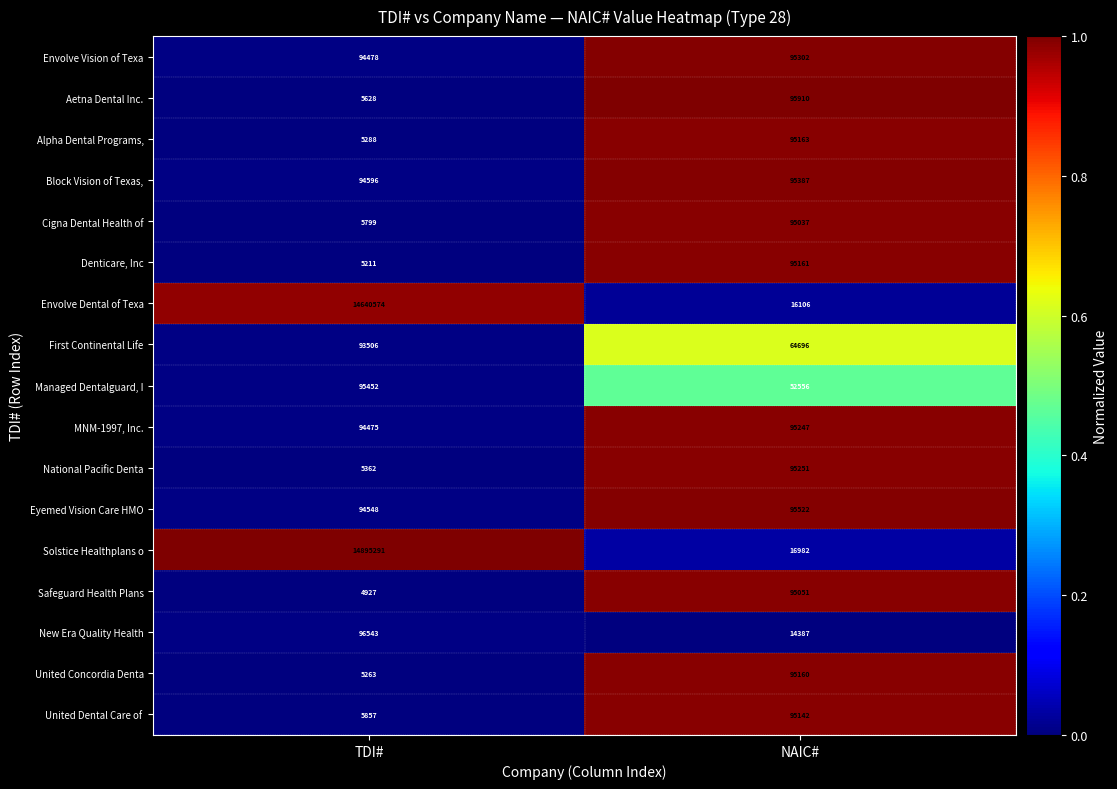

Which series has the largest range (max minus min)?

Solstice Healthplans o